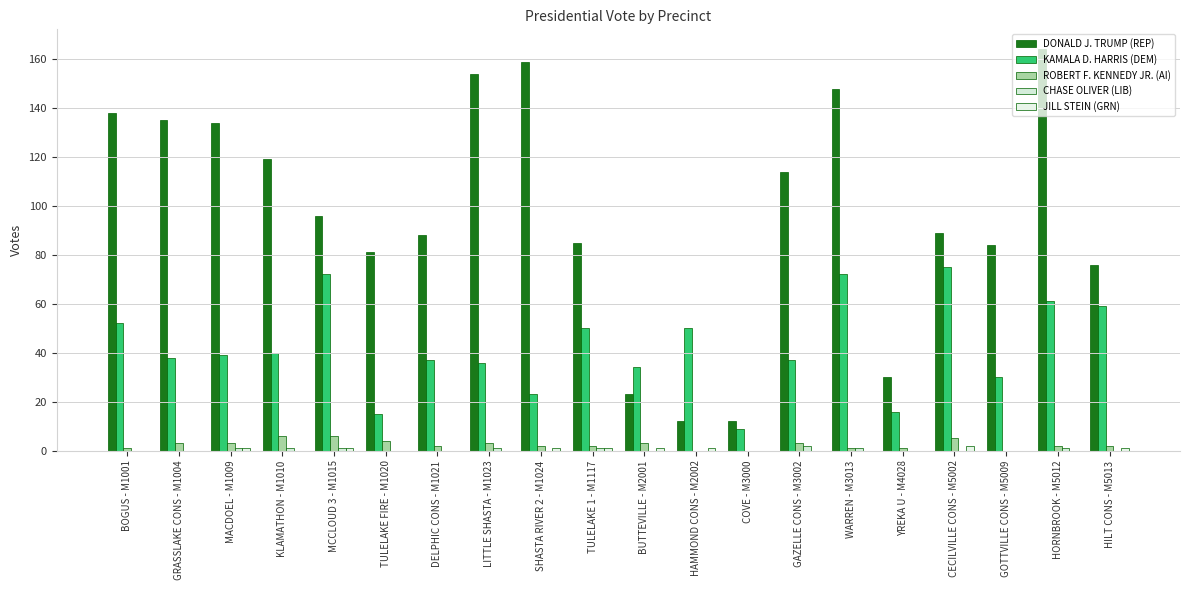

What is the average value of the ROBERT F. KENNEDY JR. (AI) series?

2